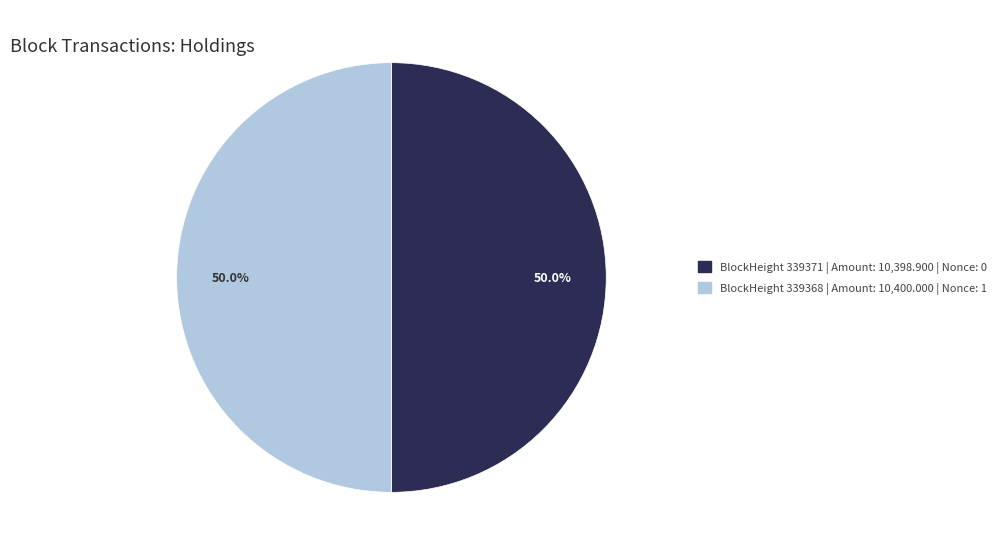

What is the largest slice in the pie chart?

339368